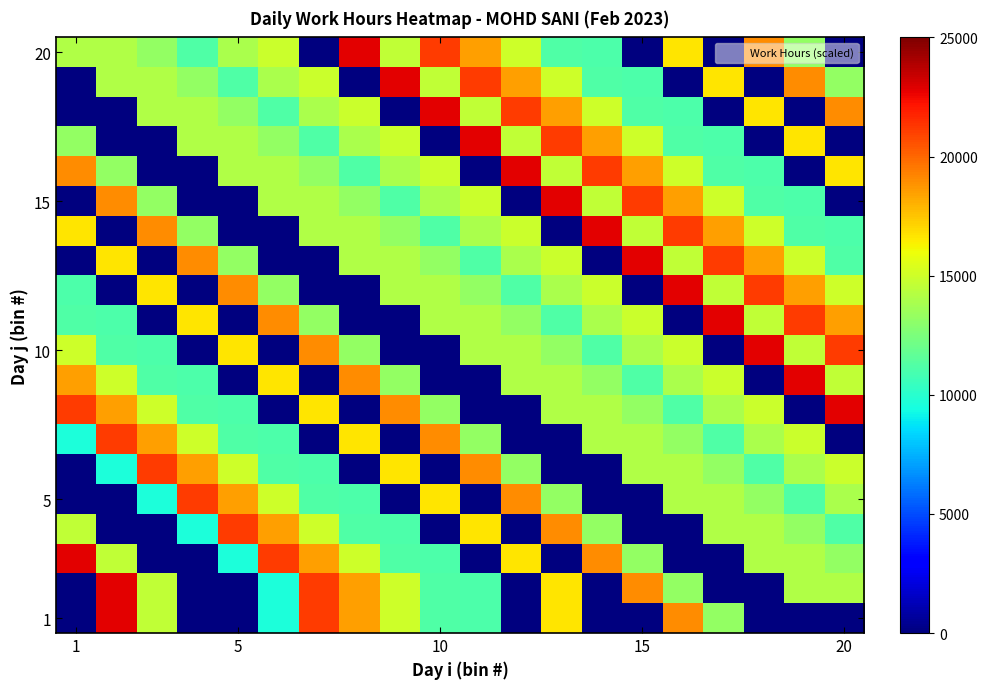

Which category has the lowest value across all series?

1